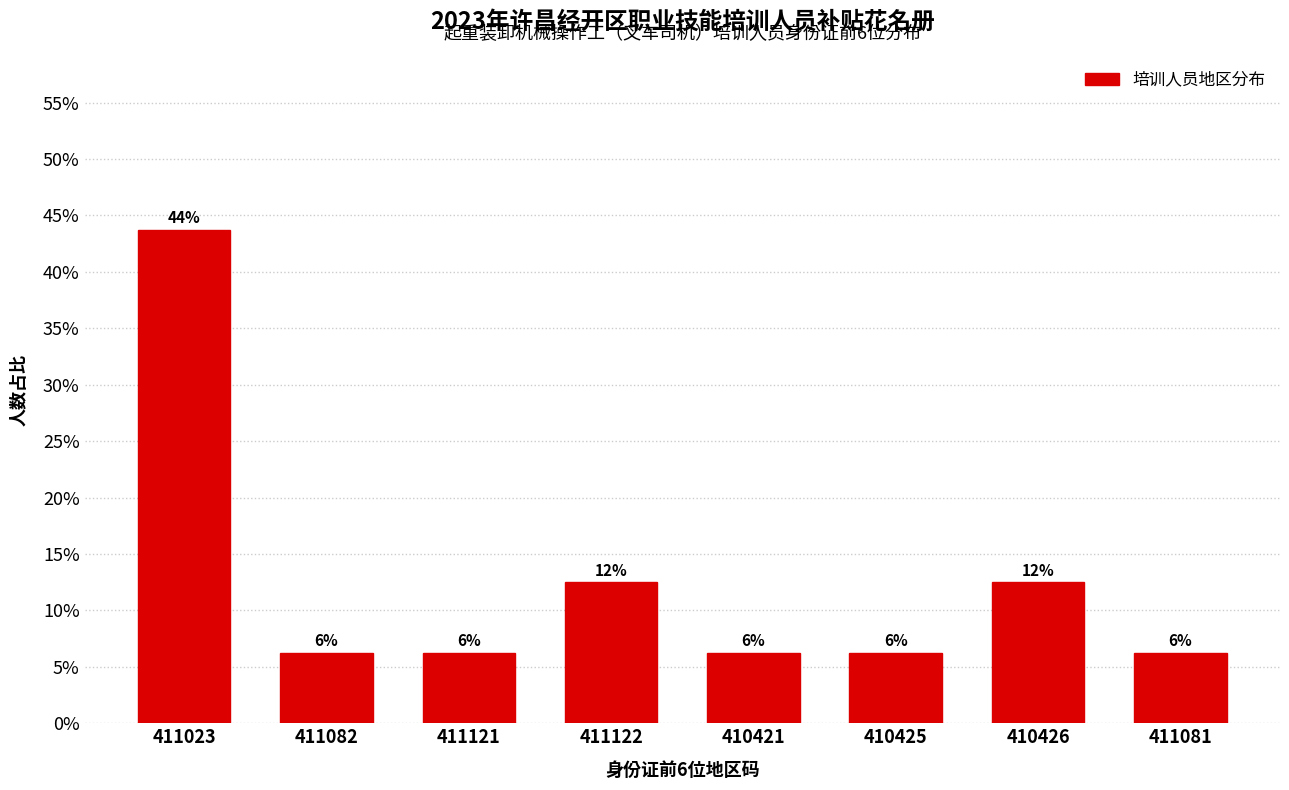

Are the bars horizontal?

No